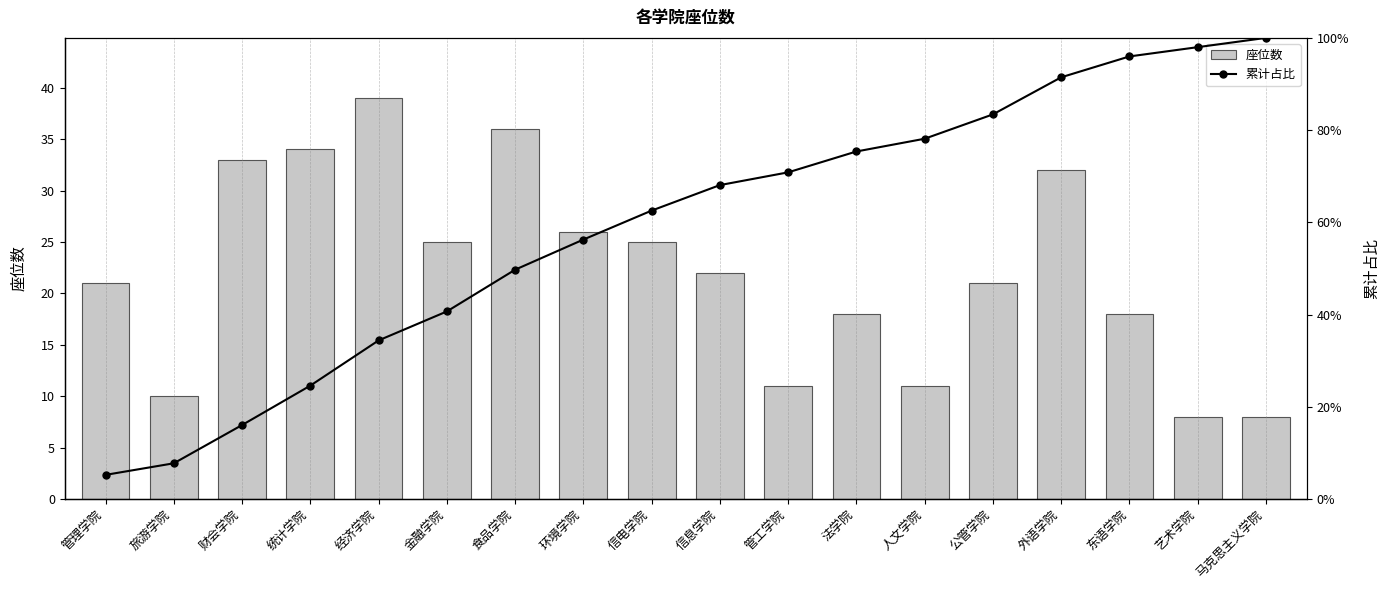

Is it true that 座位数 equals 25.0 at 信电学院?

True